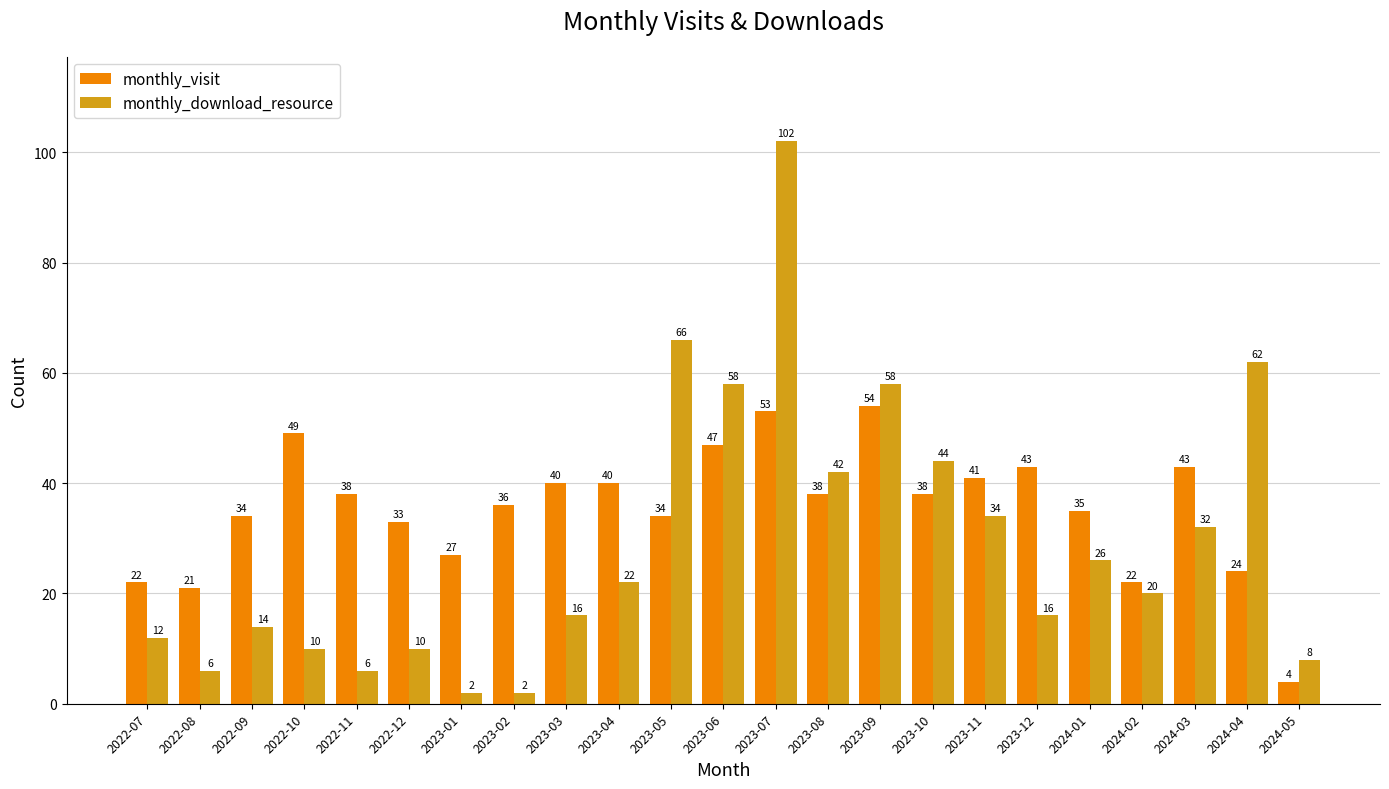

At how many categories does at least one series exceed 39?

13